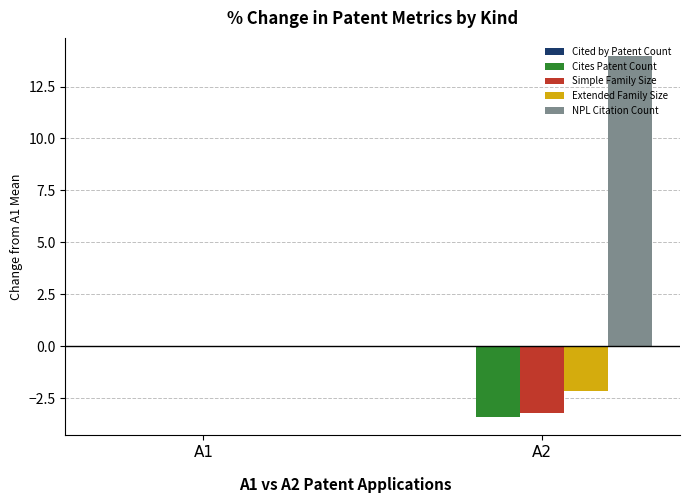

The value of Extended Family Size at A1 is -1.2. True or false?

False